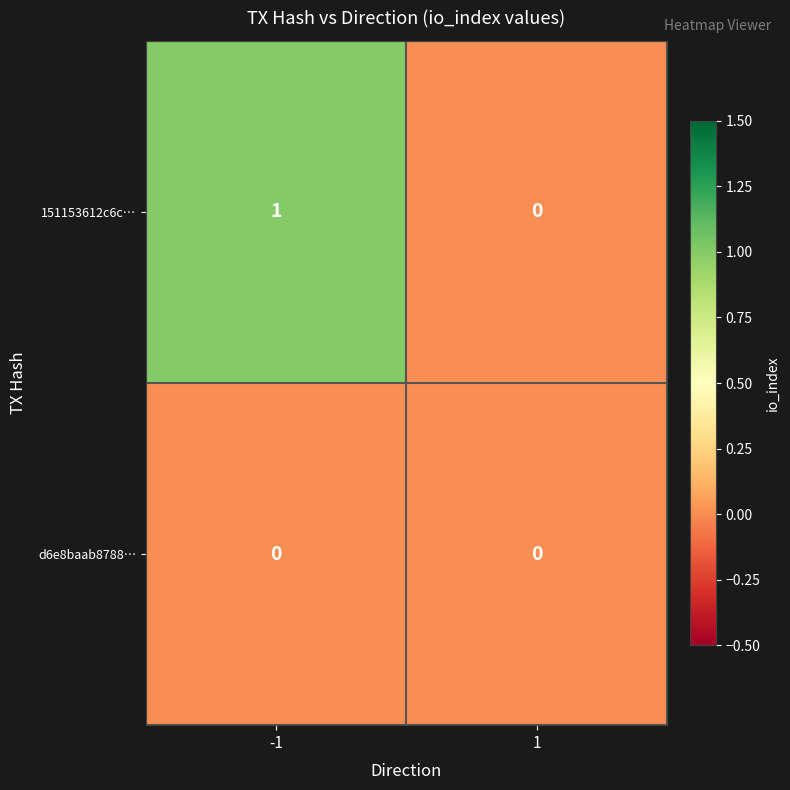

Reading left to right, extract all data points from this chart.

151153612c6c…: 1	0
d6e8baab8788…: 0	0